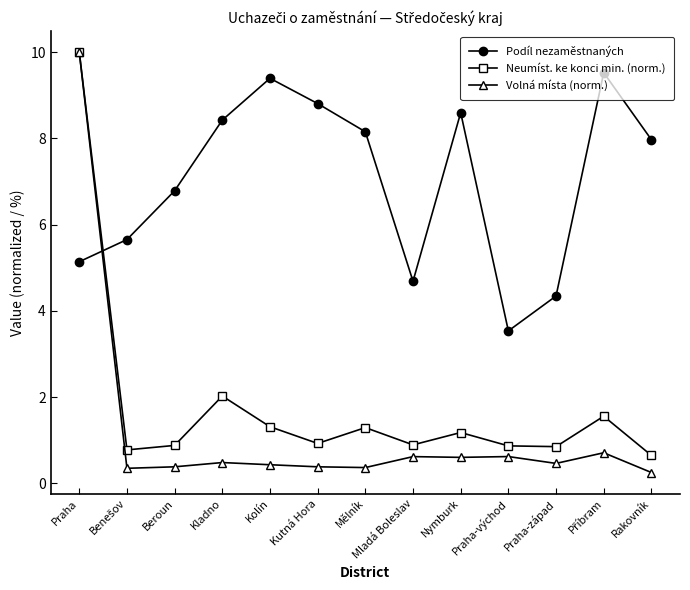

Is it true that Neumíst. ke konci min. (norm.) equals 15.1 at Praha?

False